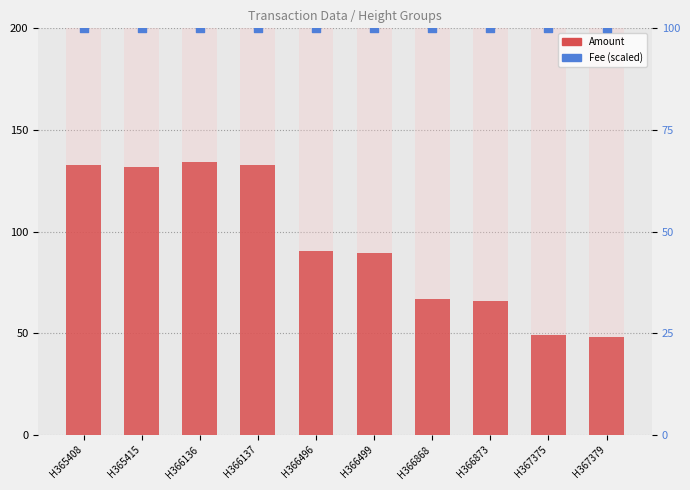

Which series contains the highest Y value?

Amount